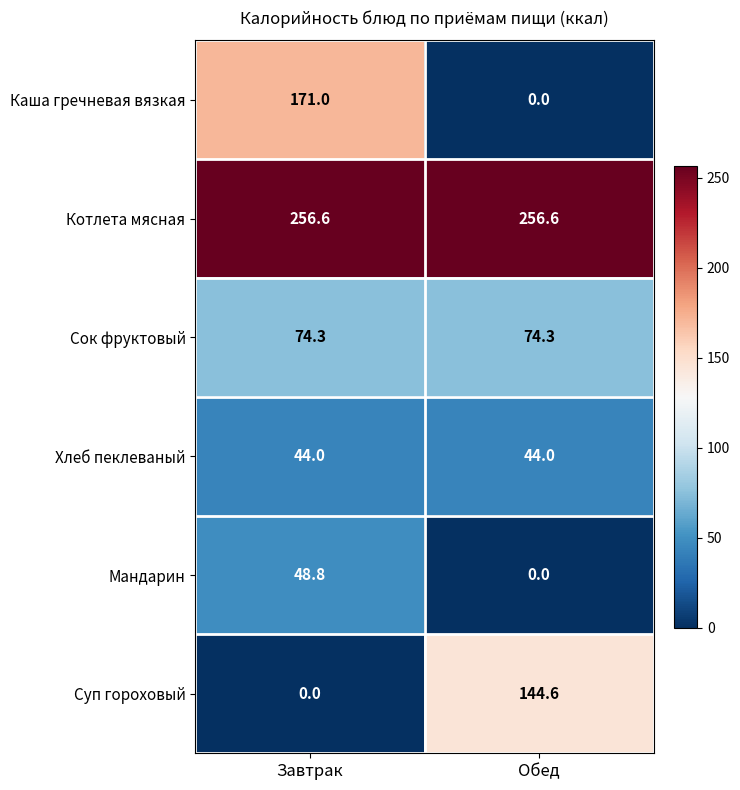

Is it true that Мандарин equals 48.8 at Завтрак?

True